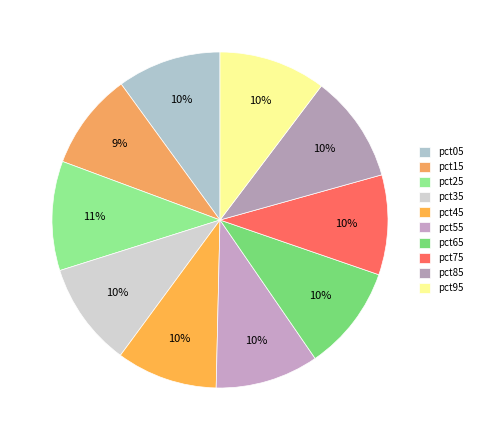

Count the number of slices in the pie.

10